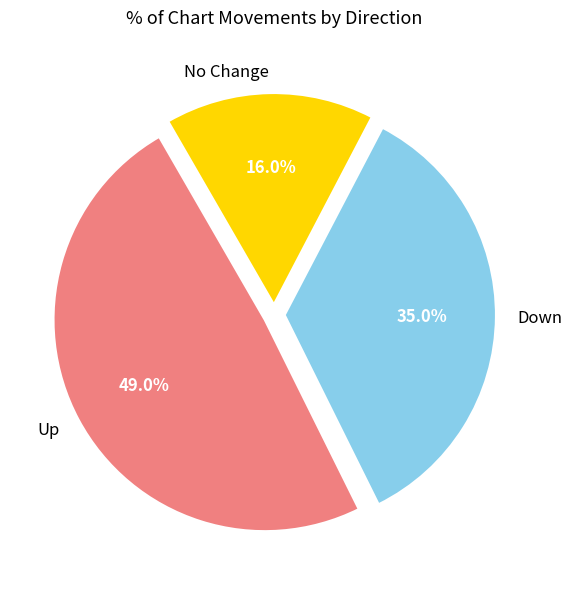

Combined, what portion of the pie is Up and No Change?

65.0%